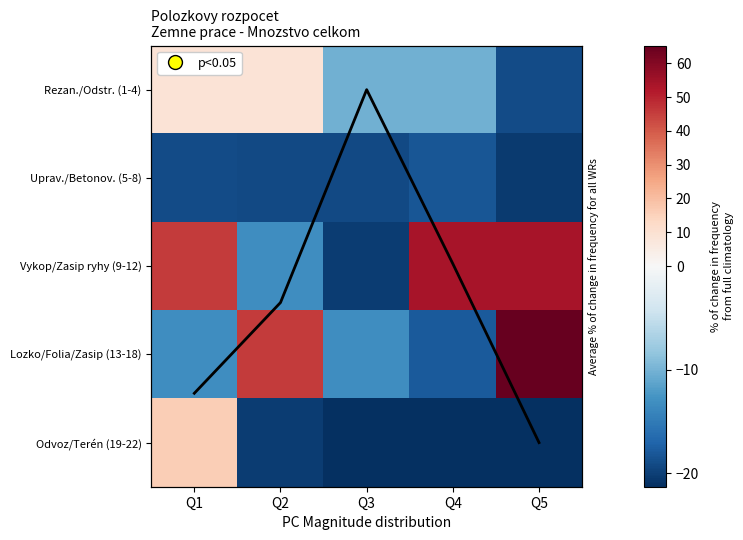

What is the total value across all series at Q3?

-84.2